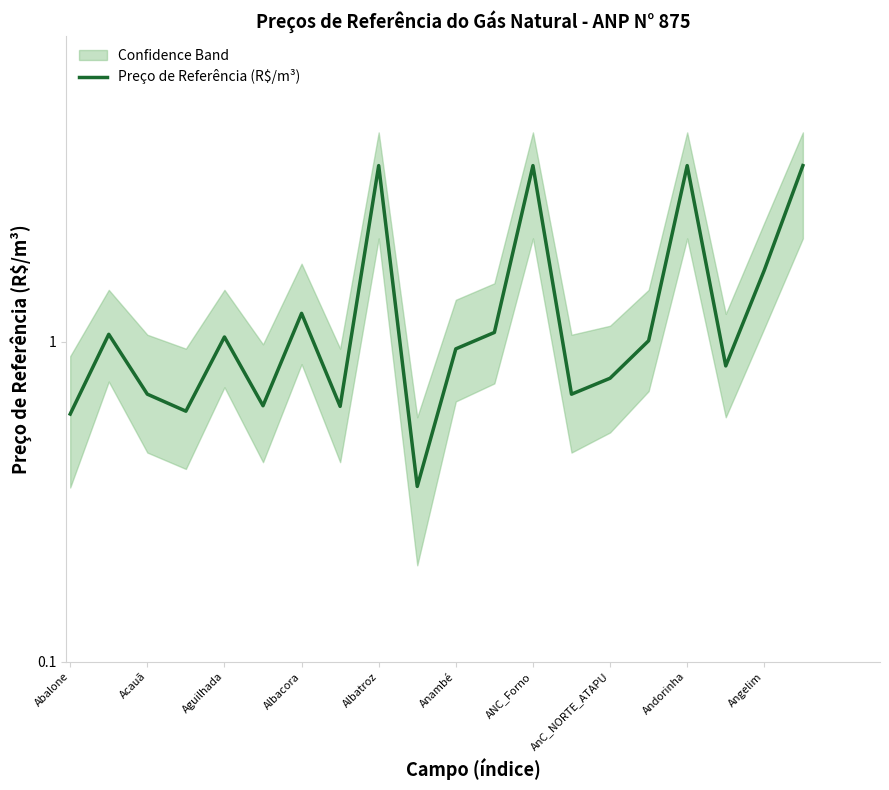

What is the difference between the maximum and second lowest values?

3.0